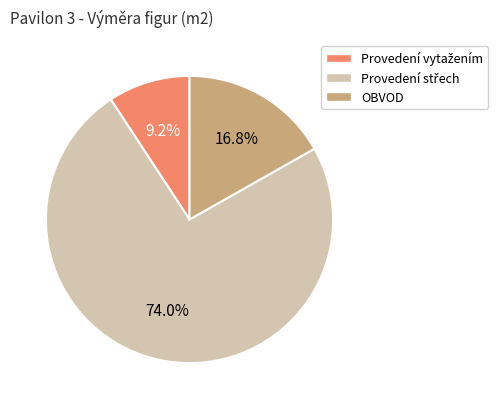

Is there a majority slice in this chart?

Yes